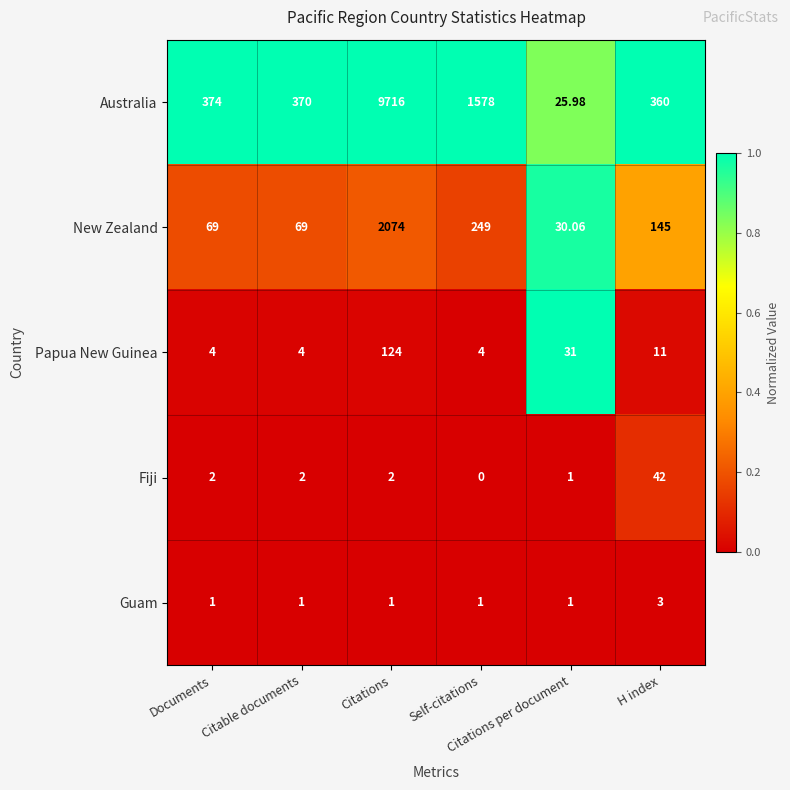

Which series has the widest spread of values?

Australia